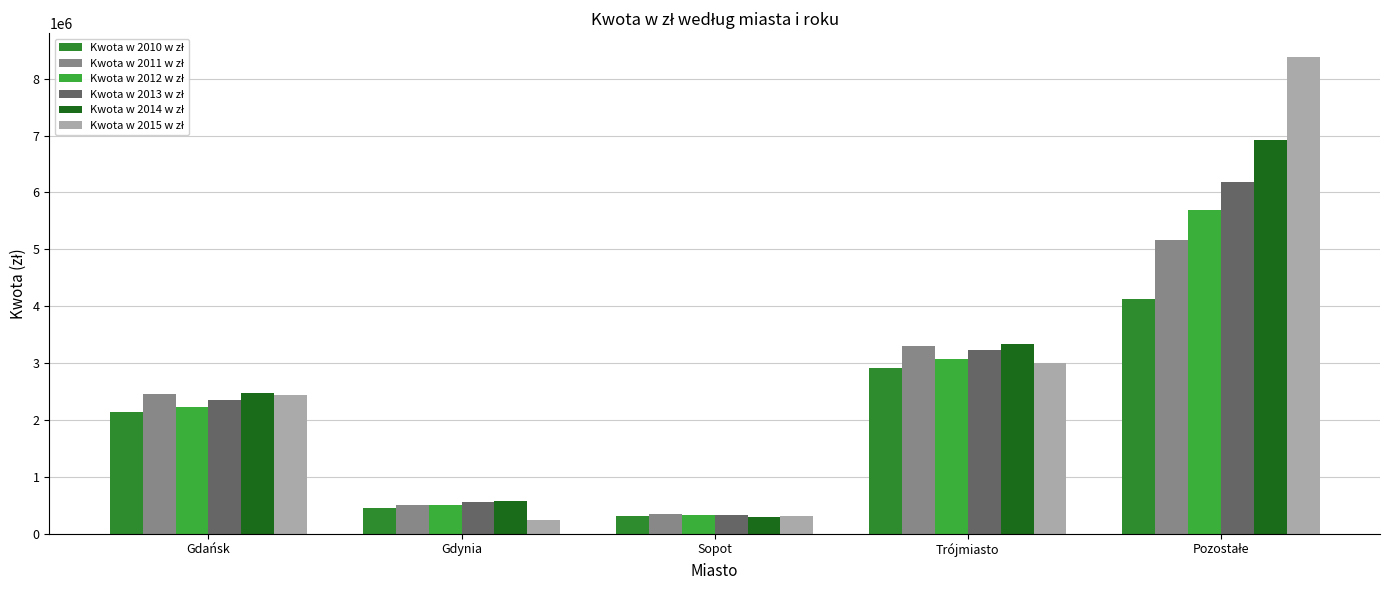

Are the bars horizontal?

No